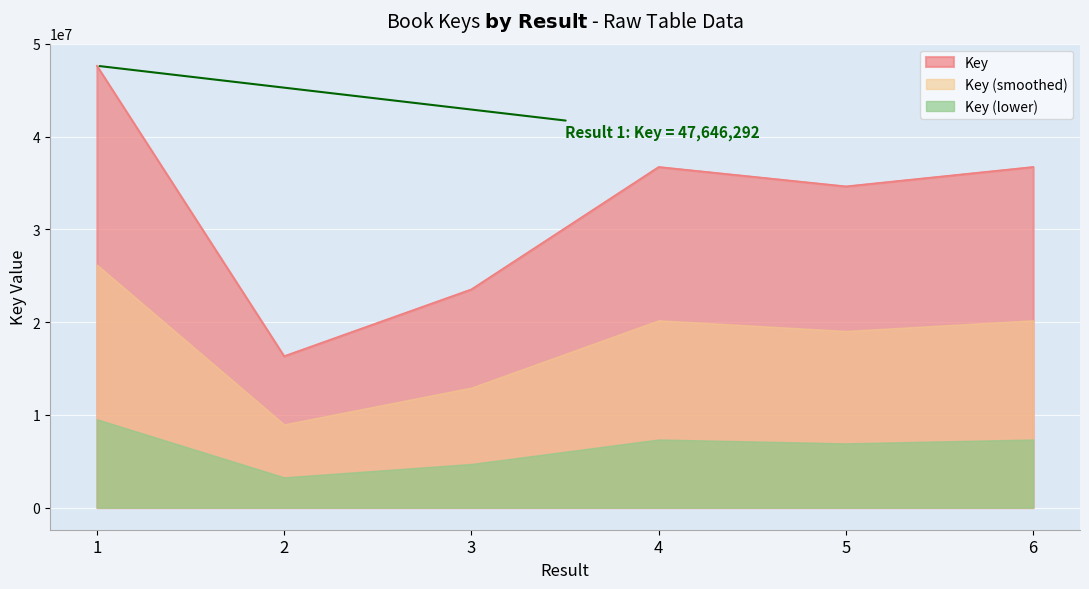

Rank the categories by value from highest to lowest.

1, 6, 4, 5, 3, 2